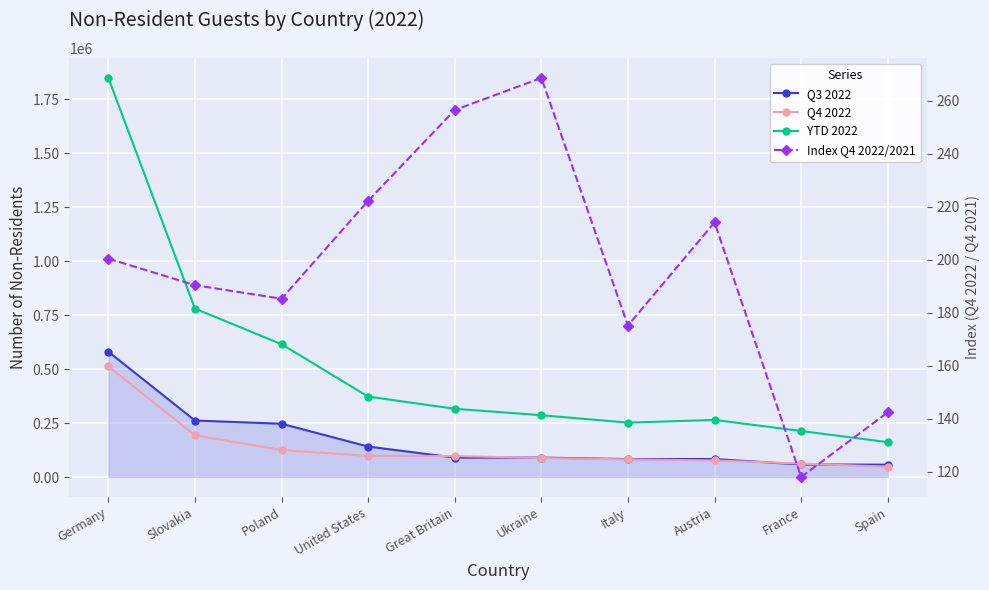

How many values in the Q4 2022 series exceed 97042?

4